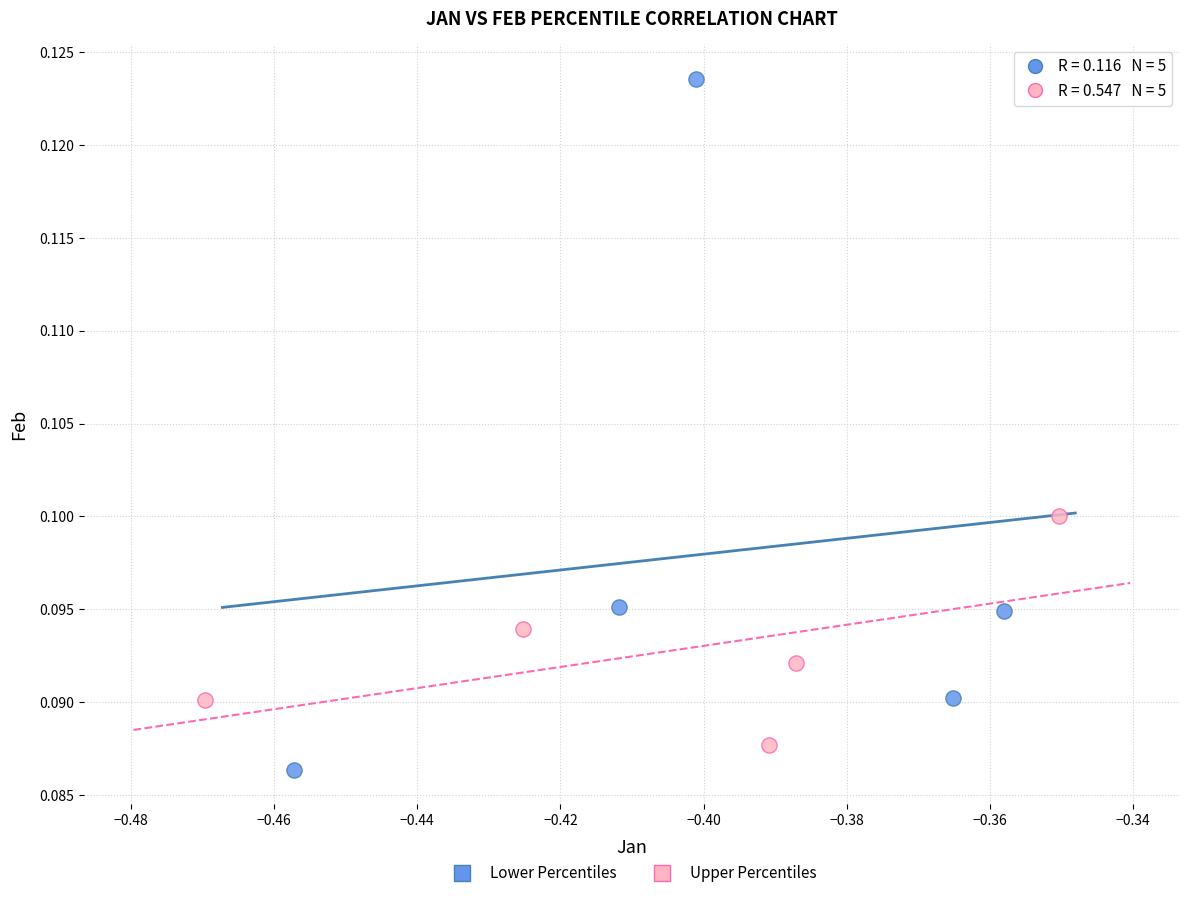

What are all the series names shown in the legend?

Lower Percentiles, Upper Percentiles